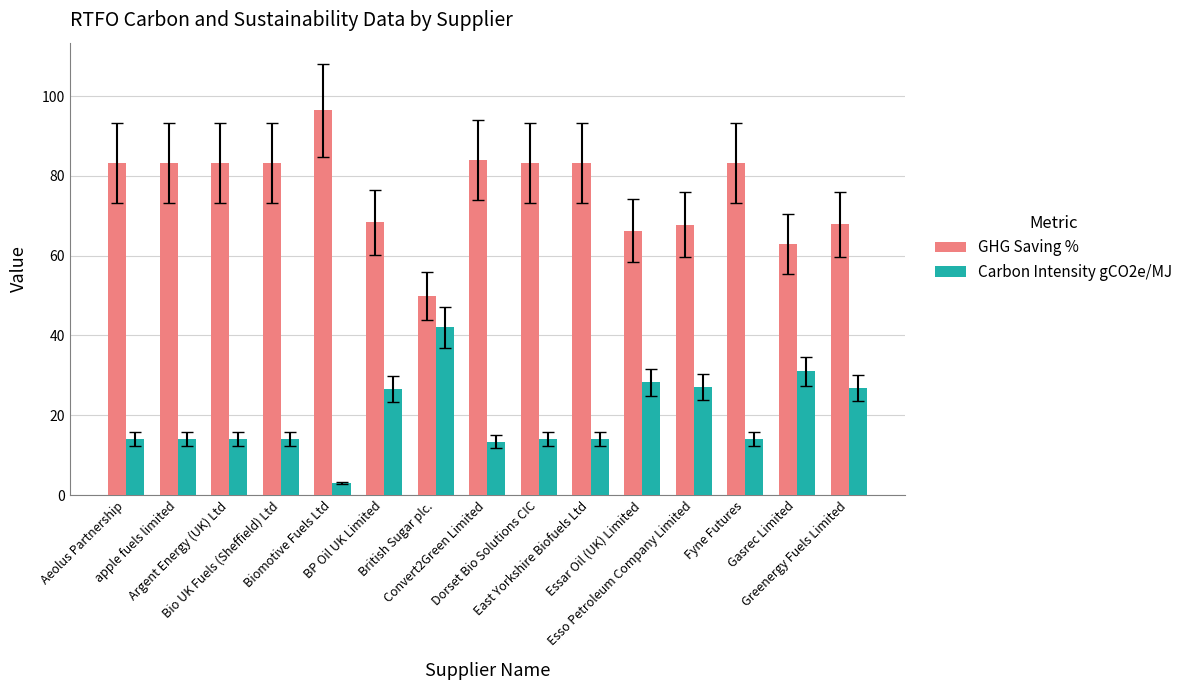

What are all the series names shown in the legend?

GHG Saving %, Carbon Intensity gCO2e/MJ